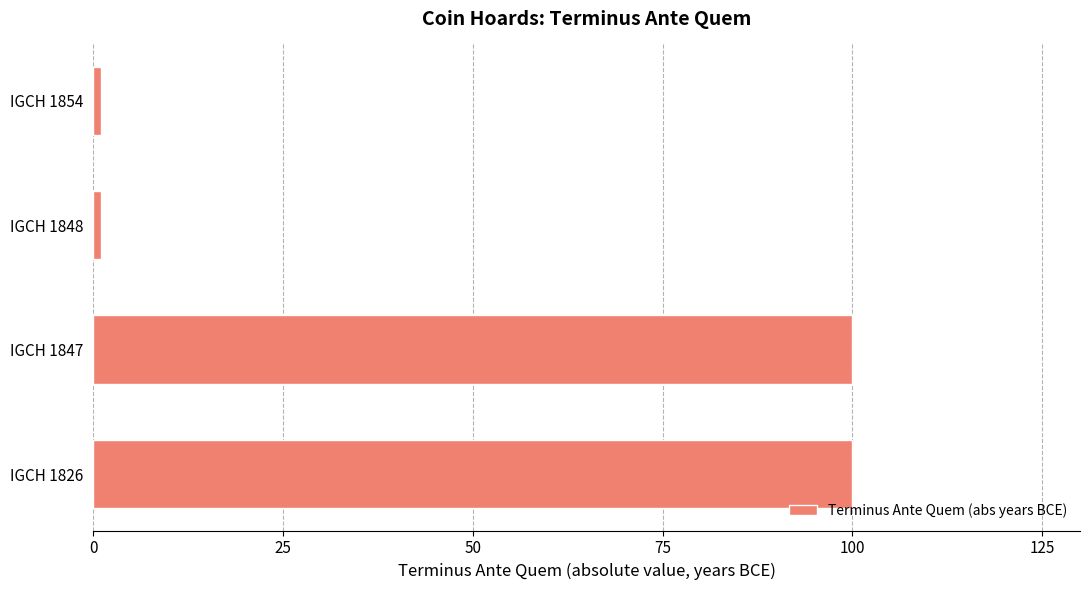

What is the maximum value shown in the chart?

100